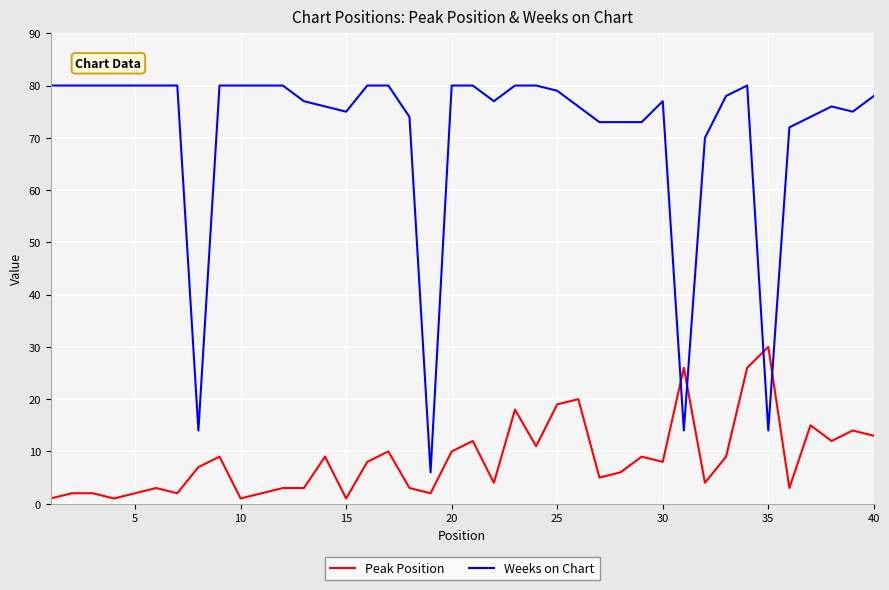

How many intersections are there between Weeks on Chart and Peak Position?

4